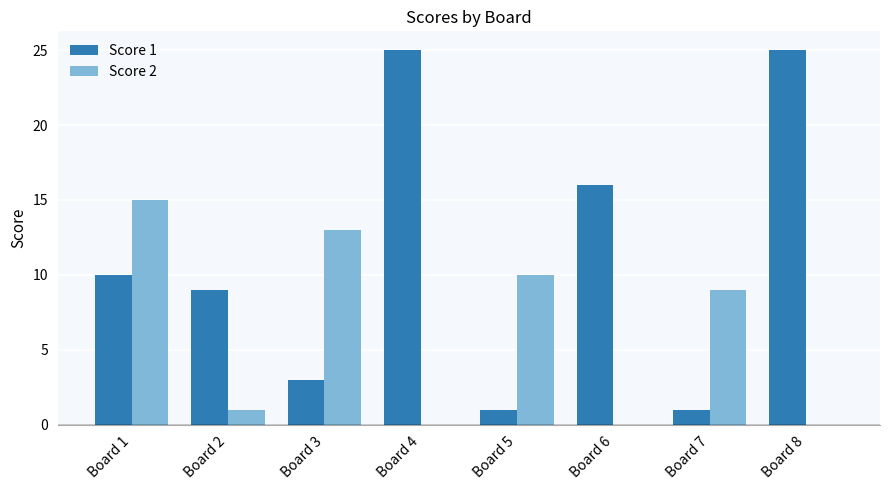

What are all the series names shown in the legend?

Score 1, Score 2